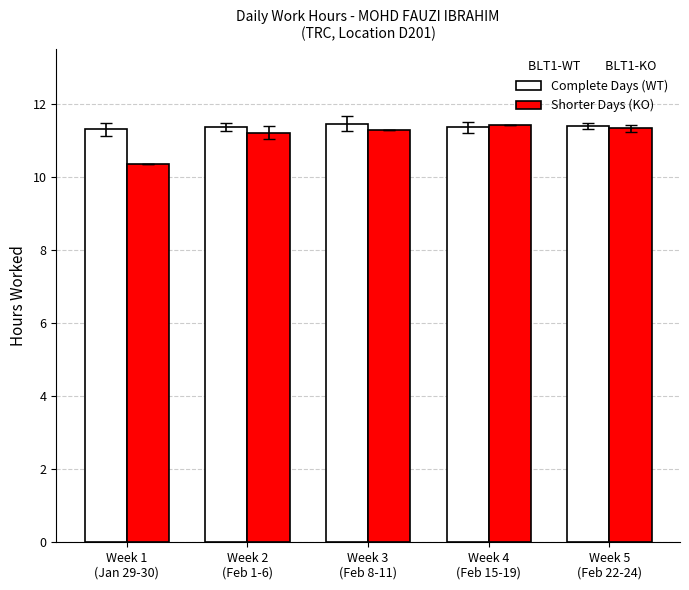

What is the maximum value shown in the chart?

11.5